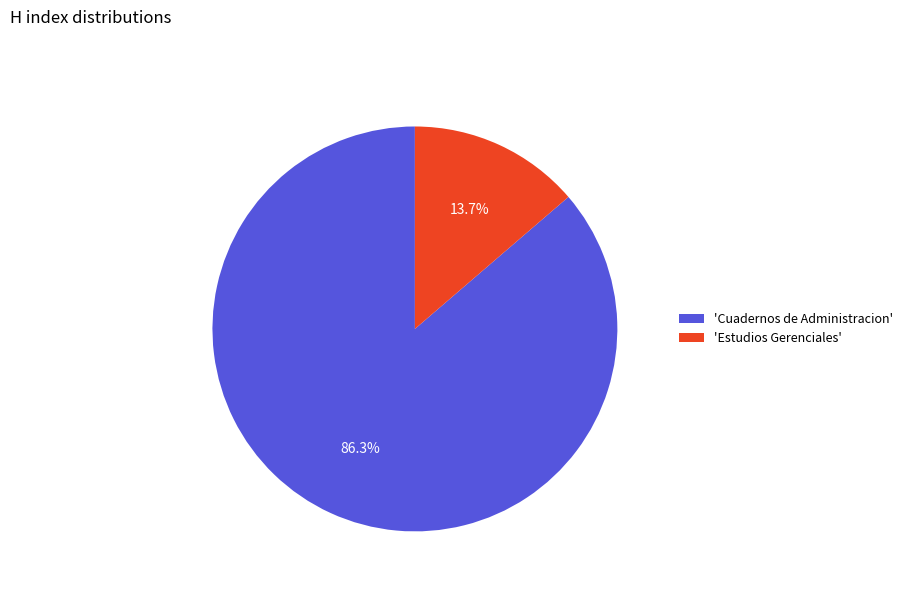

Which slice is the largest?

'Cuadernos de Administracion'